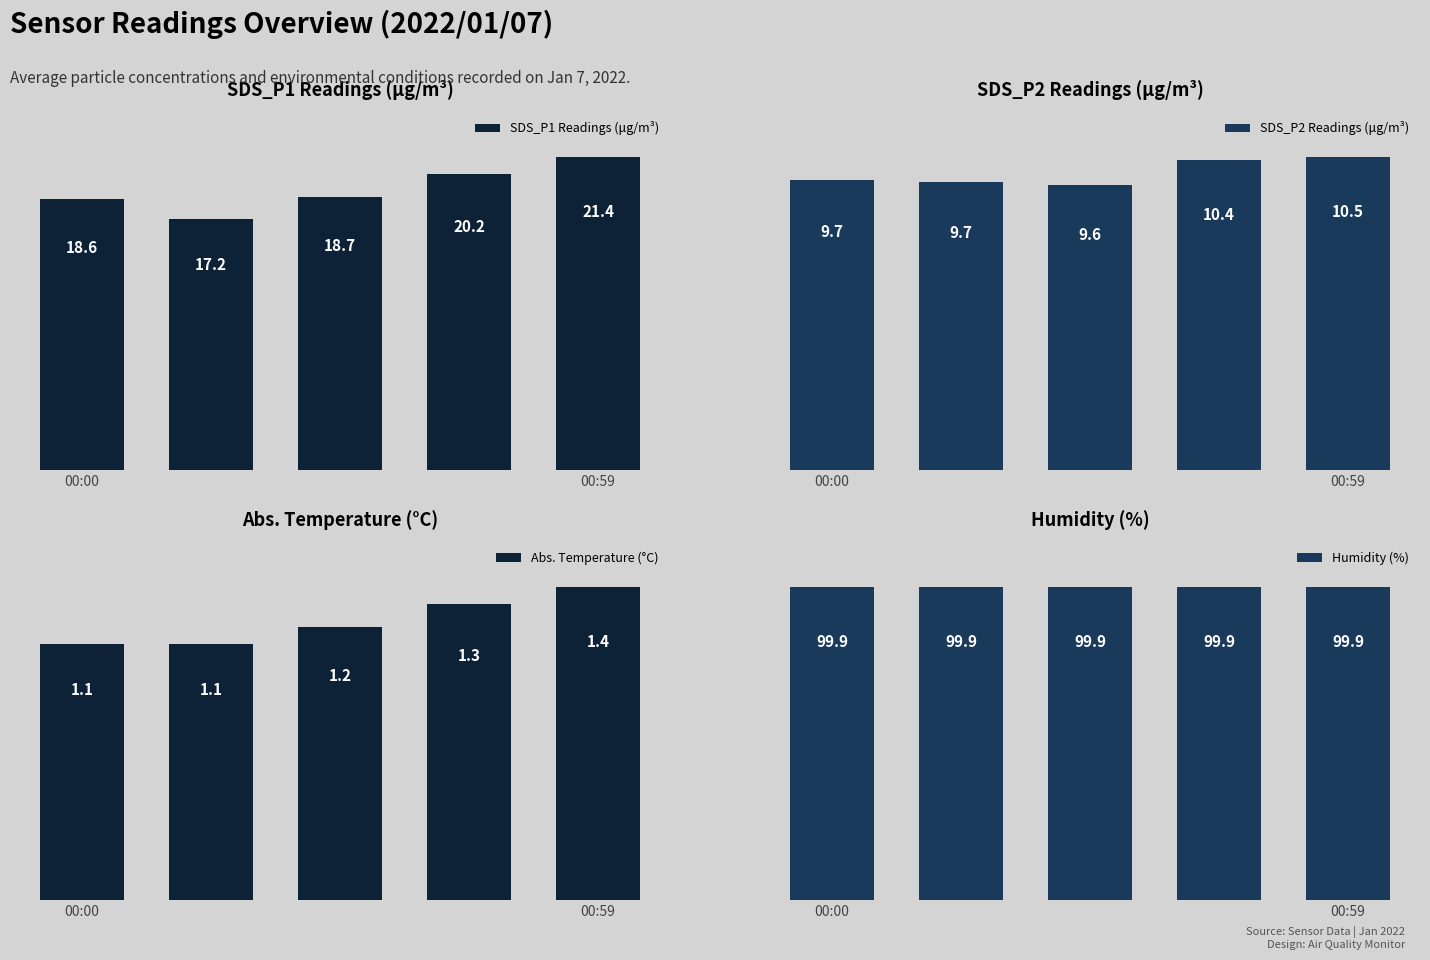

At 2, list the series in order from smallest to largest.

Abs. Temperature (°C), SDS_P2 Readings (μg/m³), SDS_P1 Readings (μg/m³), Humidity (%)